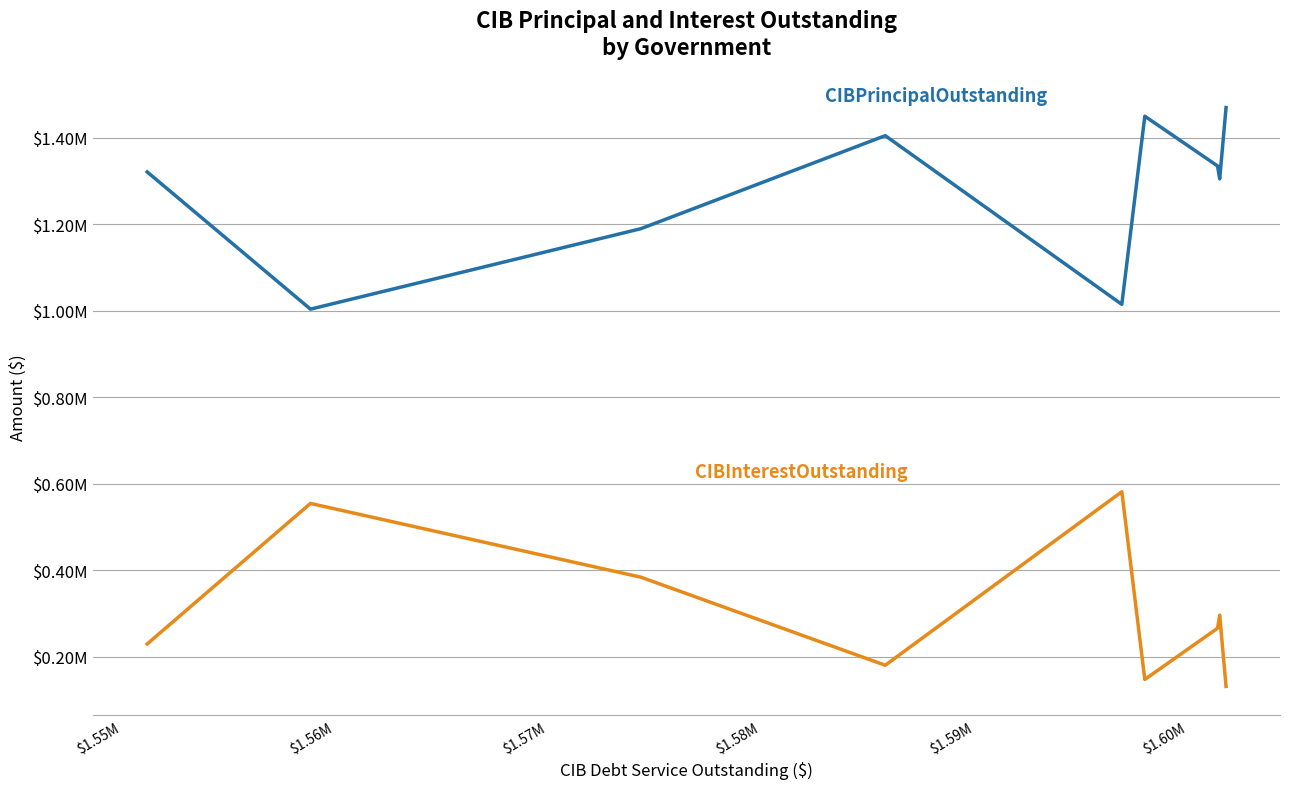

True or false: CIBInterestOutstanding and CIBPrincipalOutstanding cross at least once.

False